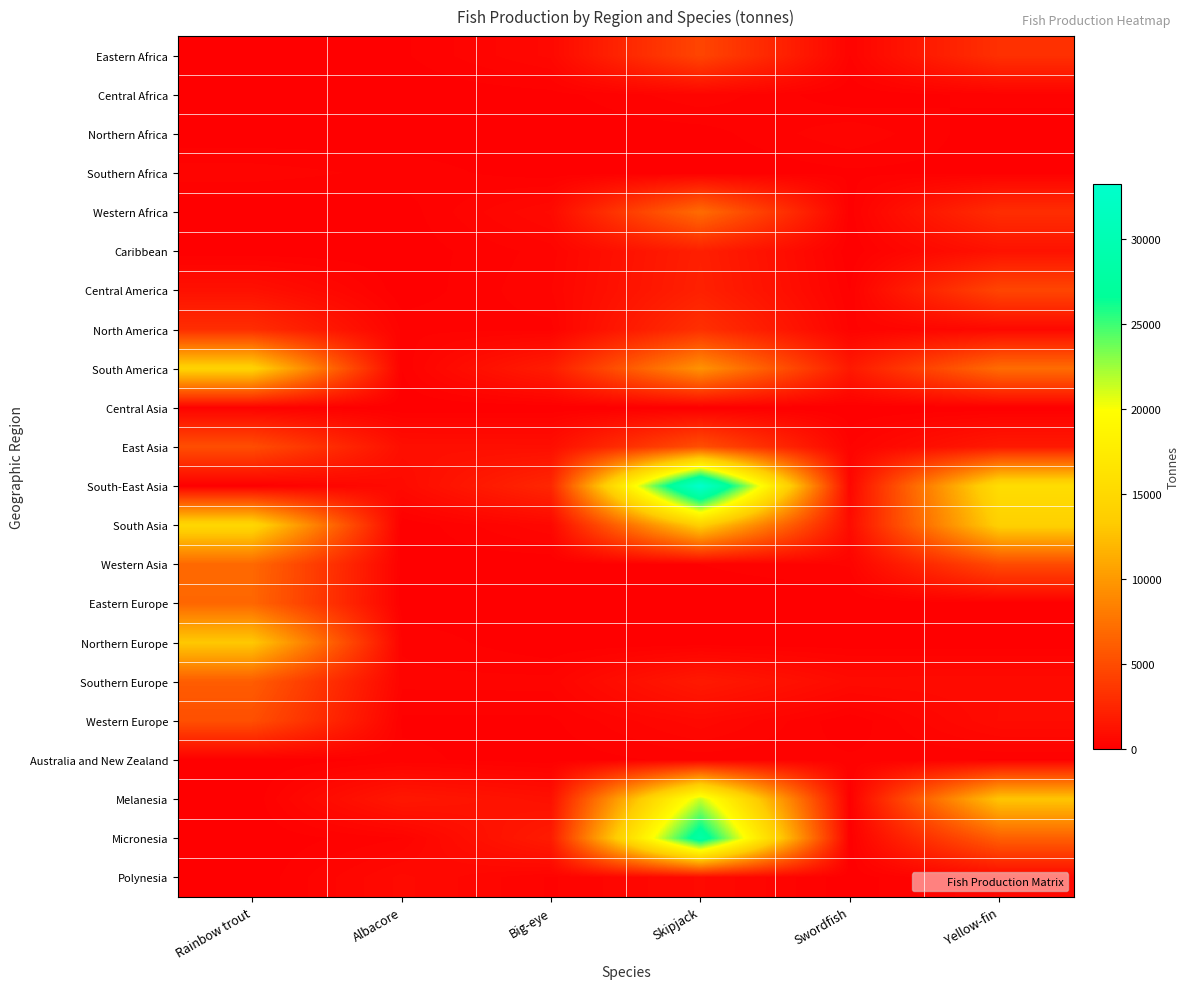

At which category does the chart reach its peak across all series?

Skipjack